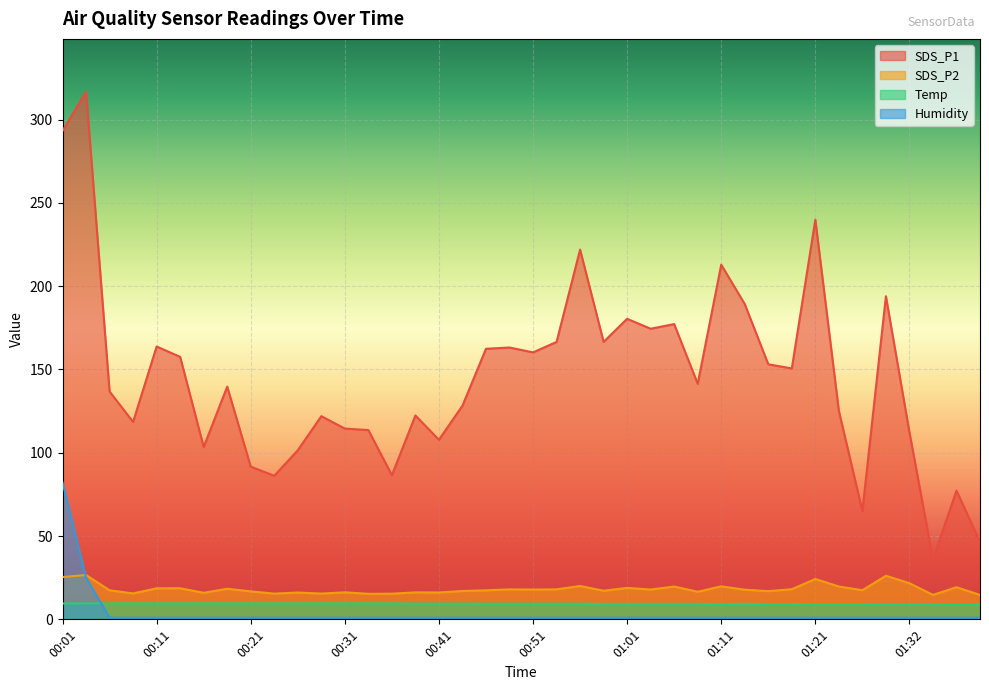

What is the difference between the second highest and second lowest values in the SDS_P1 series?

246.8